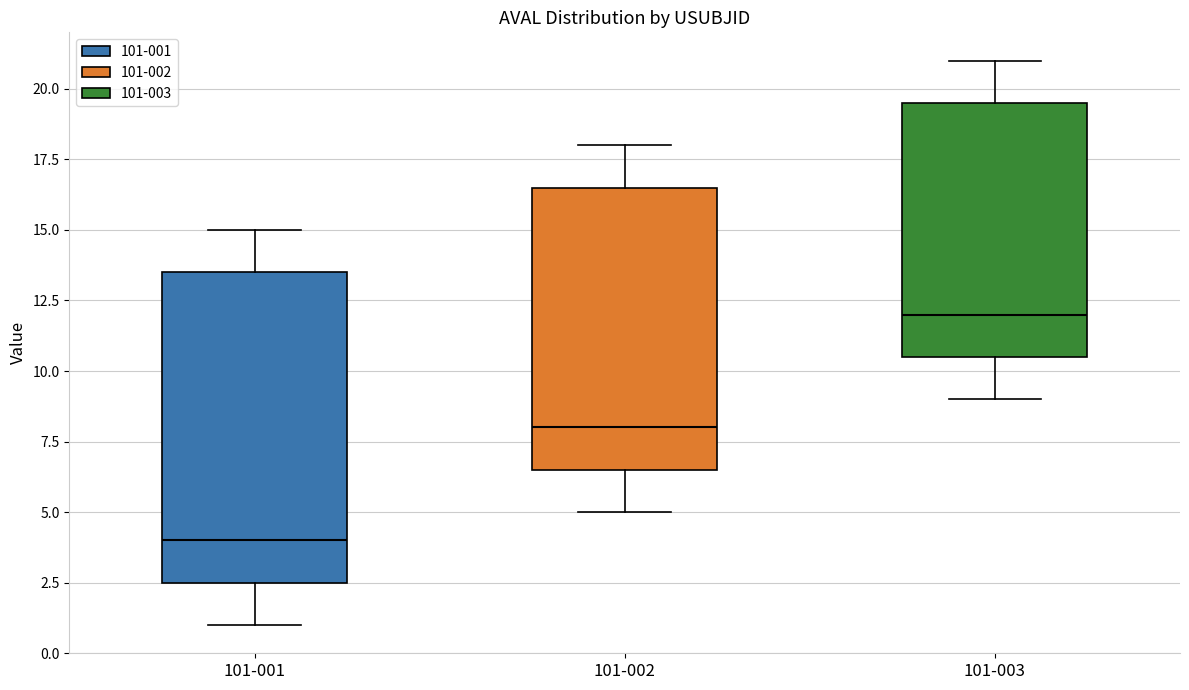

Reading left to right, read every box against the y-axis: the position of its median line, the range the box covers, and the ends of its whiskers. The values are not printed on the chart, so give them approximately, as read against the axis.

101-001: median 4.0, box 2.5 to 13.5, whiskers 1.0 to 15.0
101-002: median 8.0, box 6.5 to 16.5, whiskers 5.0 to 18.0
101-003: median 12.0, box 10.5 to 19.5, whiskers 9.0 to 21.0